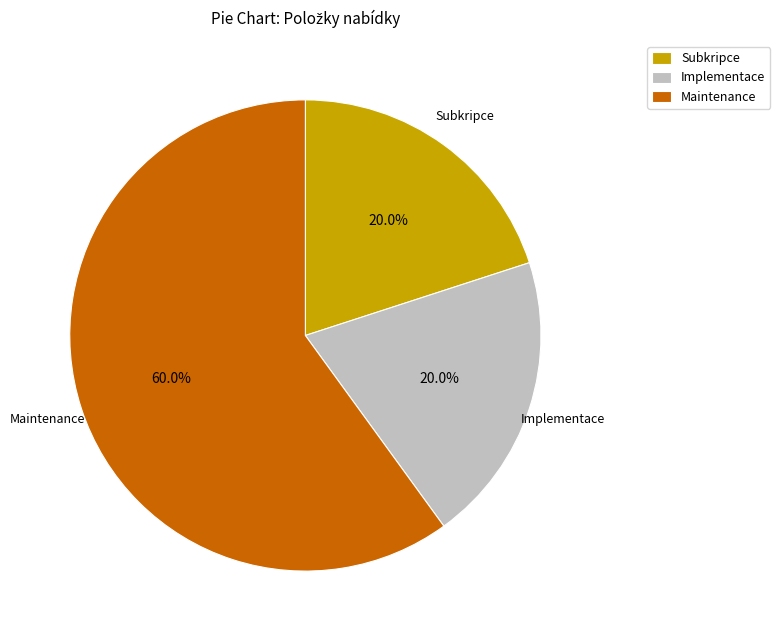

How many slices are in this pie chart?

3